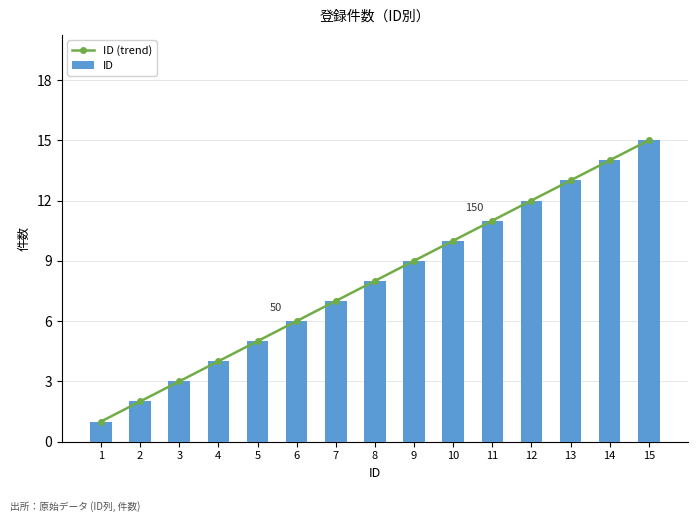

List the labels in order of ID (trend) value, smallest first.

1, 2, 3, 4, 5, 6, 7, 8, 9, 10, 11, 12, 13, 14, 15